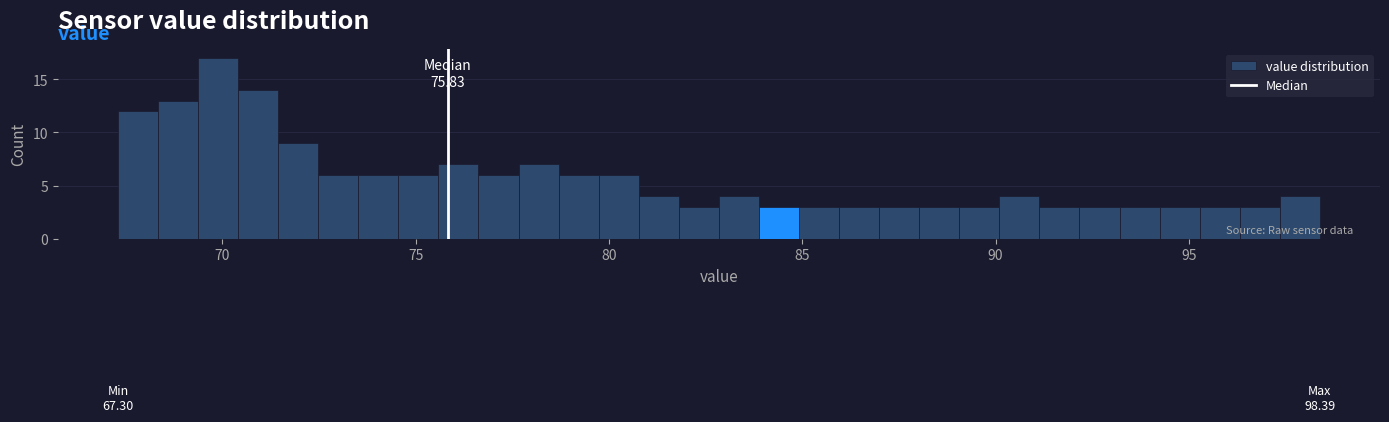

Around what value on the x-axis is the tallest bar? Give the approximate position of its centre, as read against the axis.

70.0